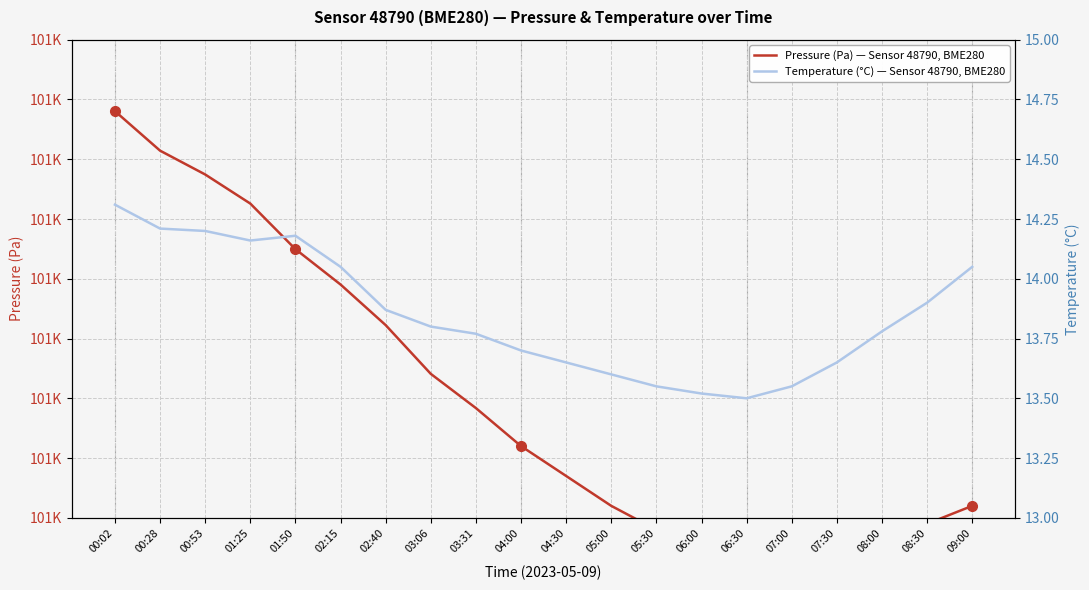

True or false: Pressure (Pa) — Sensor 48790, BME280 and Temperature (°C) — Sensor 48790, BME280 cross at least once.

False